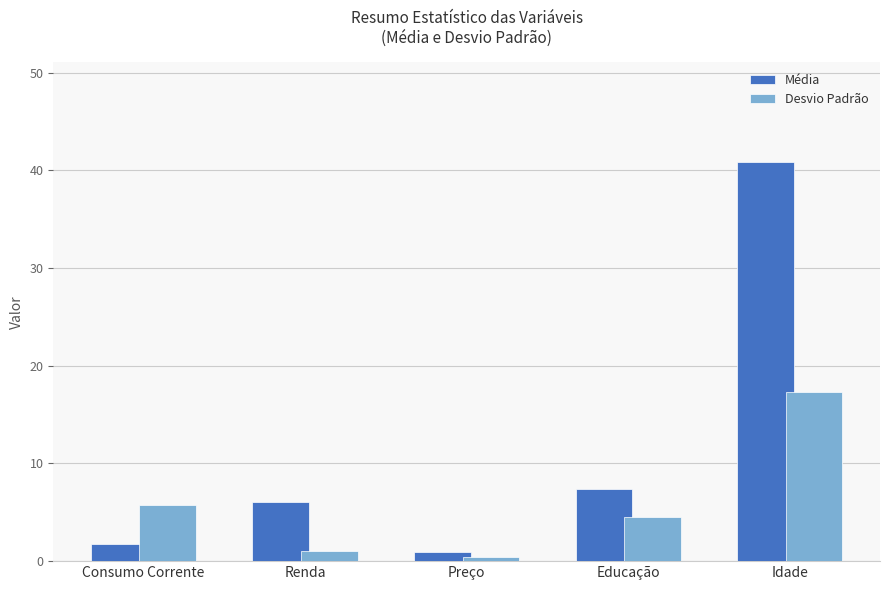

Reading left to right, what are all the values shown in this chart?

Média: 1.7	6.0	0.9	7.4	40.8
Desvio Padrão: 5.8	1.0	0.4	4.5	17.3